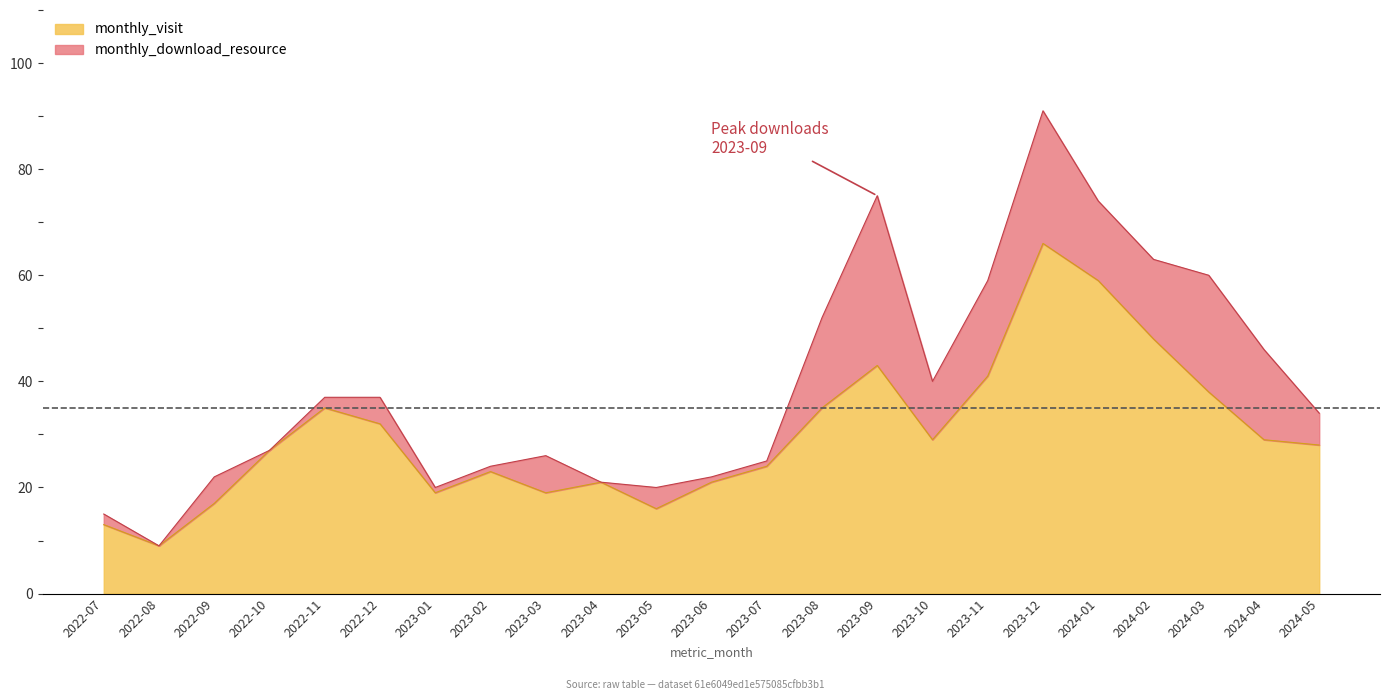

Where is the first local minimum?

2022-08